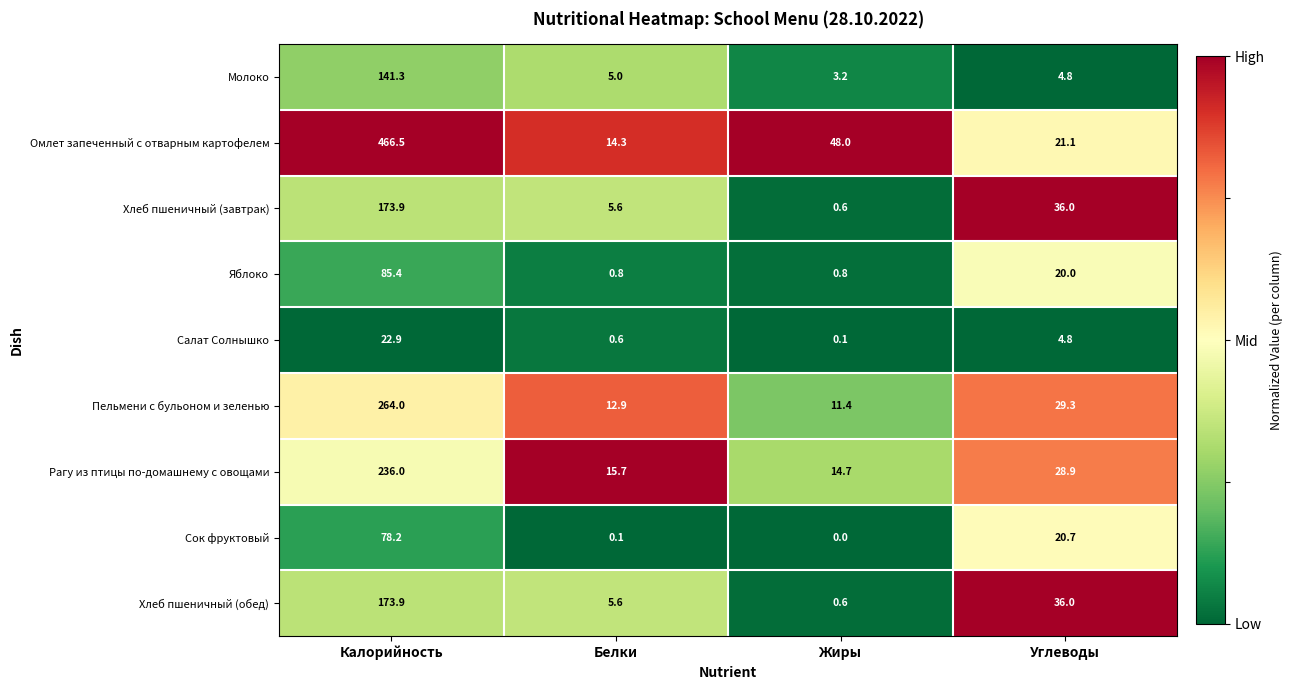

List the labels in order of Рагу из птицы по-домашнему с овощами value, largest first.

Калорийность, Углеводы, Белки, Жиры